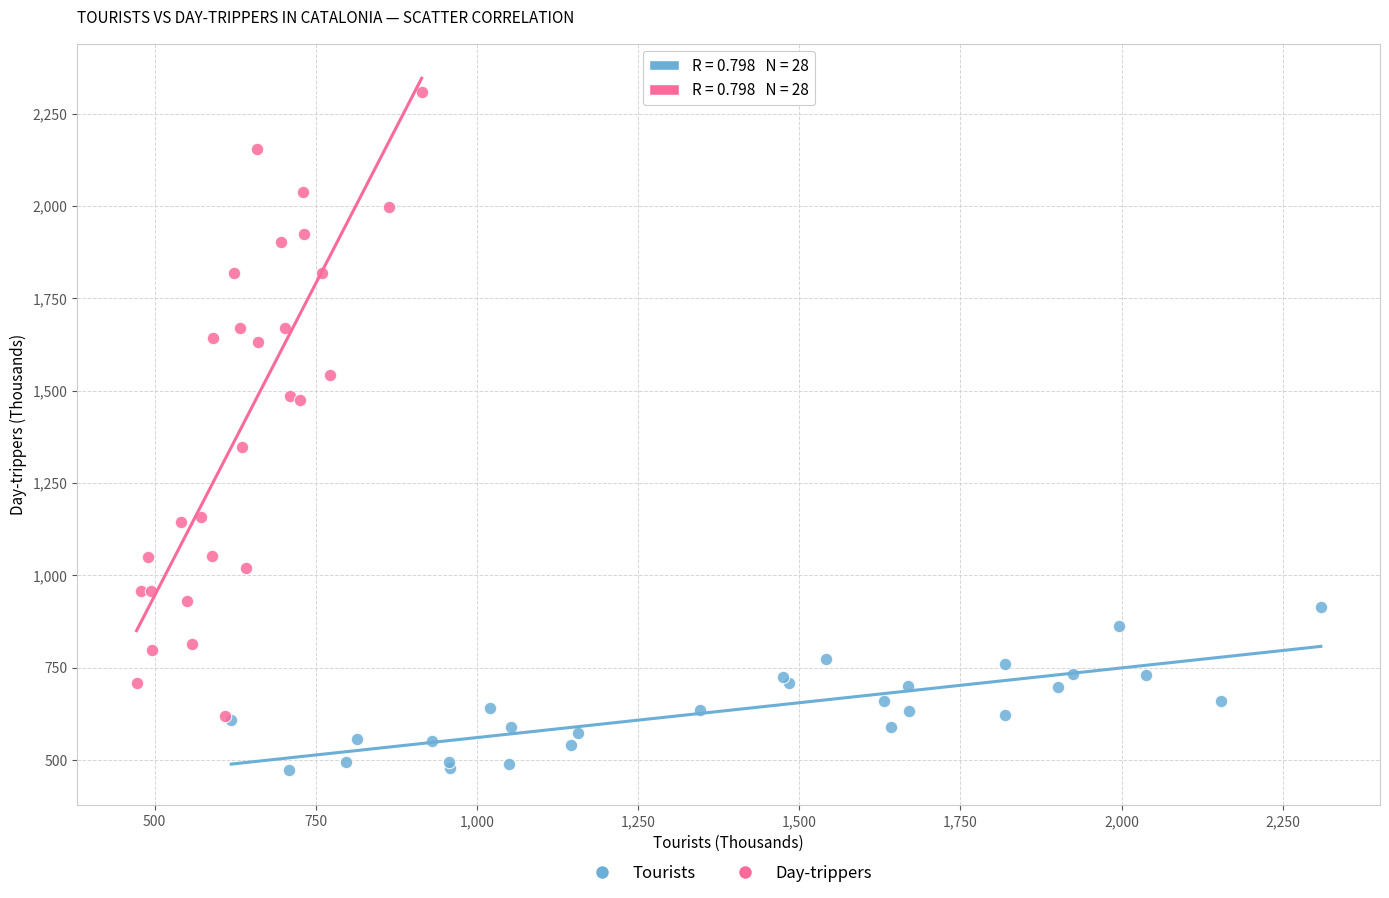

Which series contains the lowest Y value?

Tourists